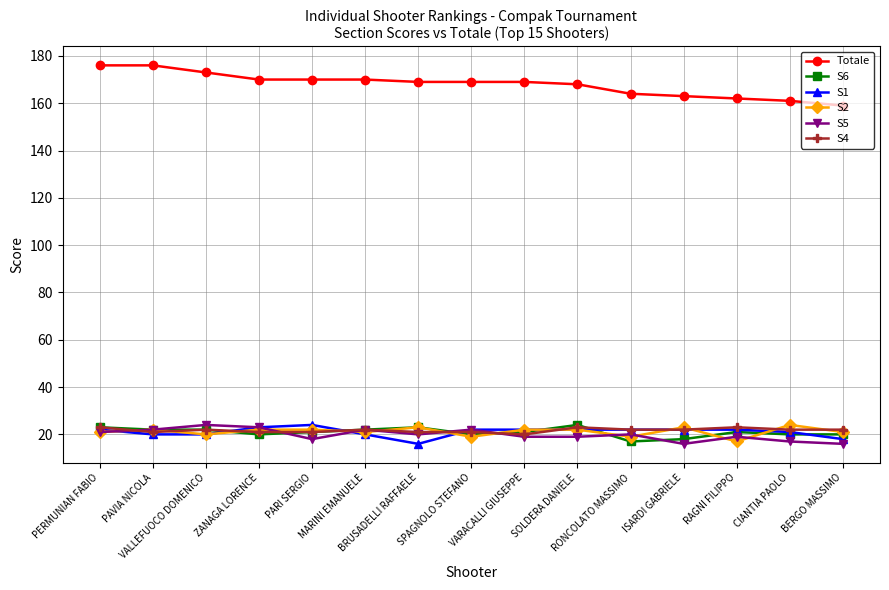

What is the spread (max minus min) of values at RONCOLATO MASSIMO?

147